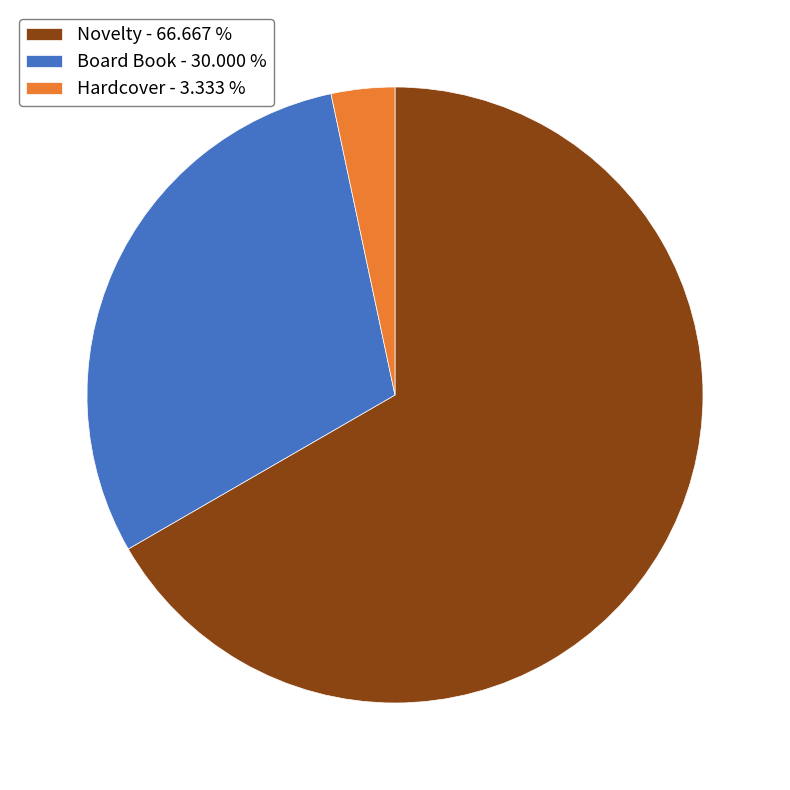

Does any single category account for the majority?

Yes